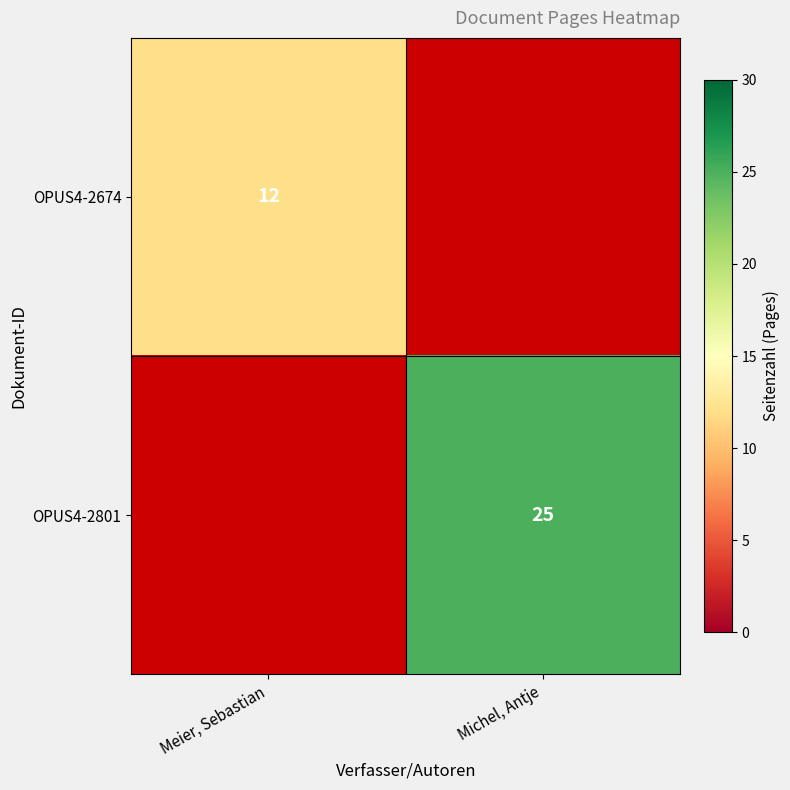

At how many categories does at least one series exceed 17?

1